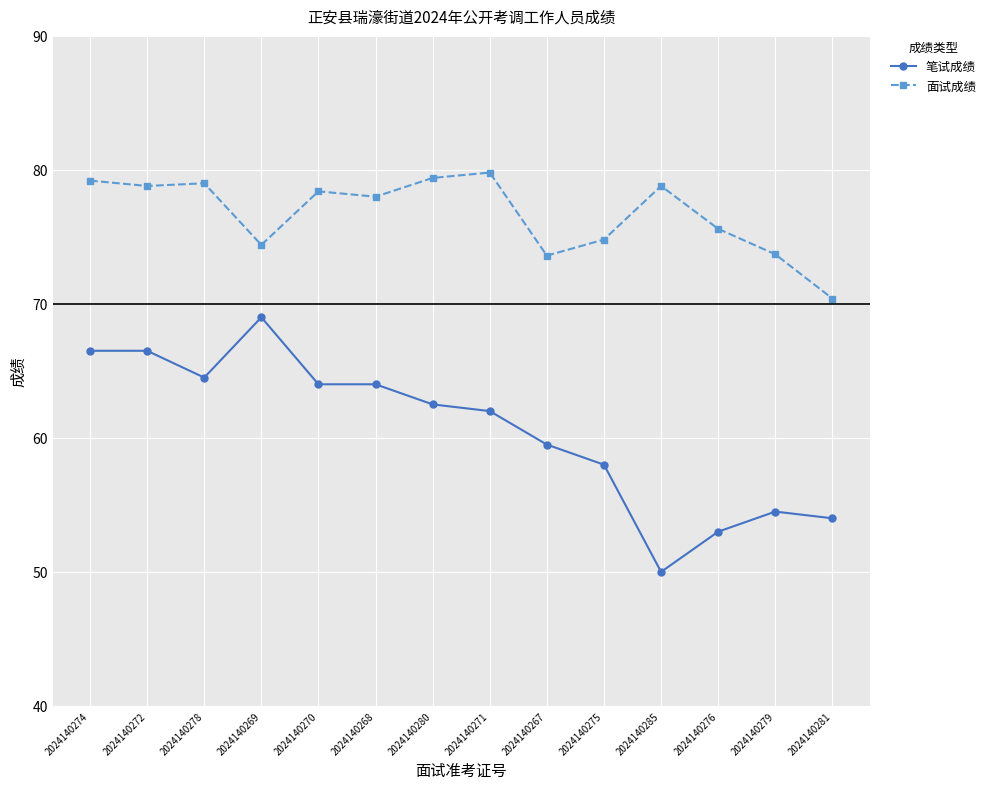

What is the spread (max minus min) of values at 2024140279?

19.2